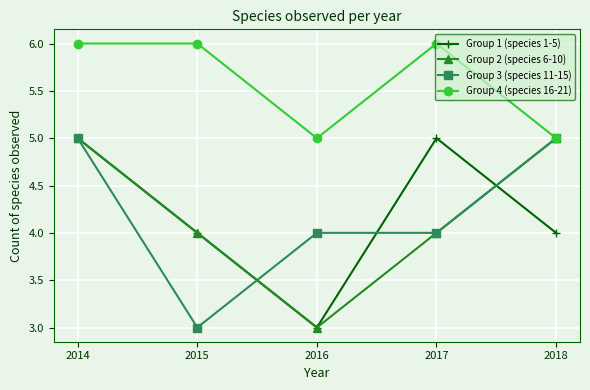

True or false: Group 1 (species 1-5) and Group 4 (species 16-21) intersect in this chart.

False